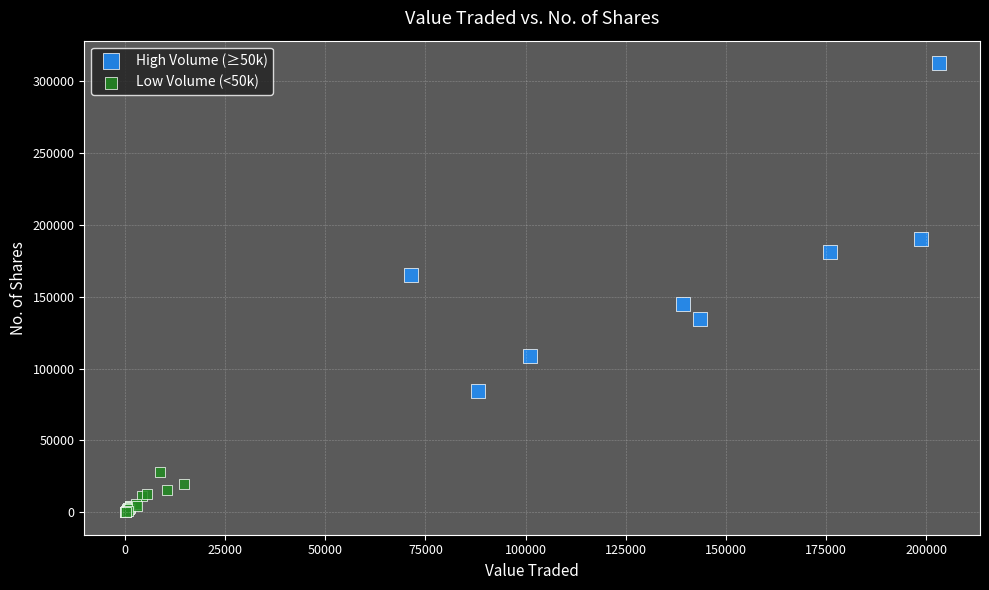

What are all the series names shown in the legend?

High Volume (≥50k), Low Volume (<50k)